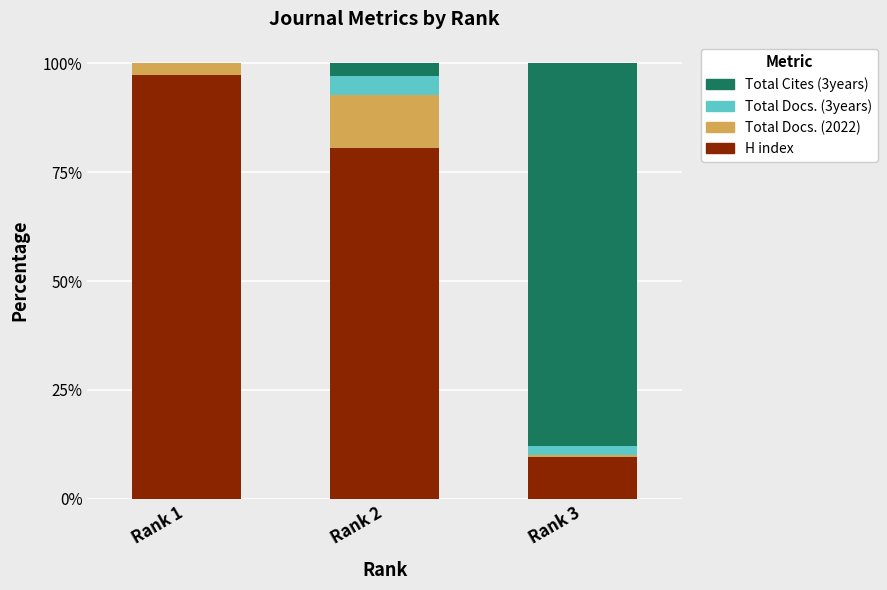

What is the highest value of the H index series?

97.3